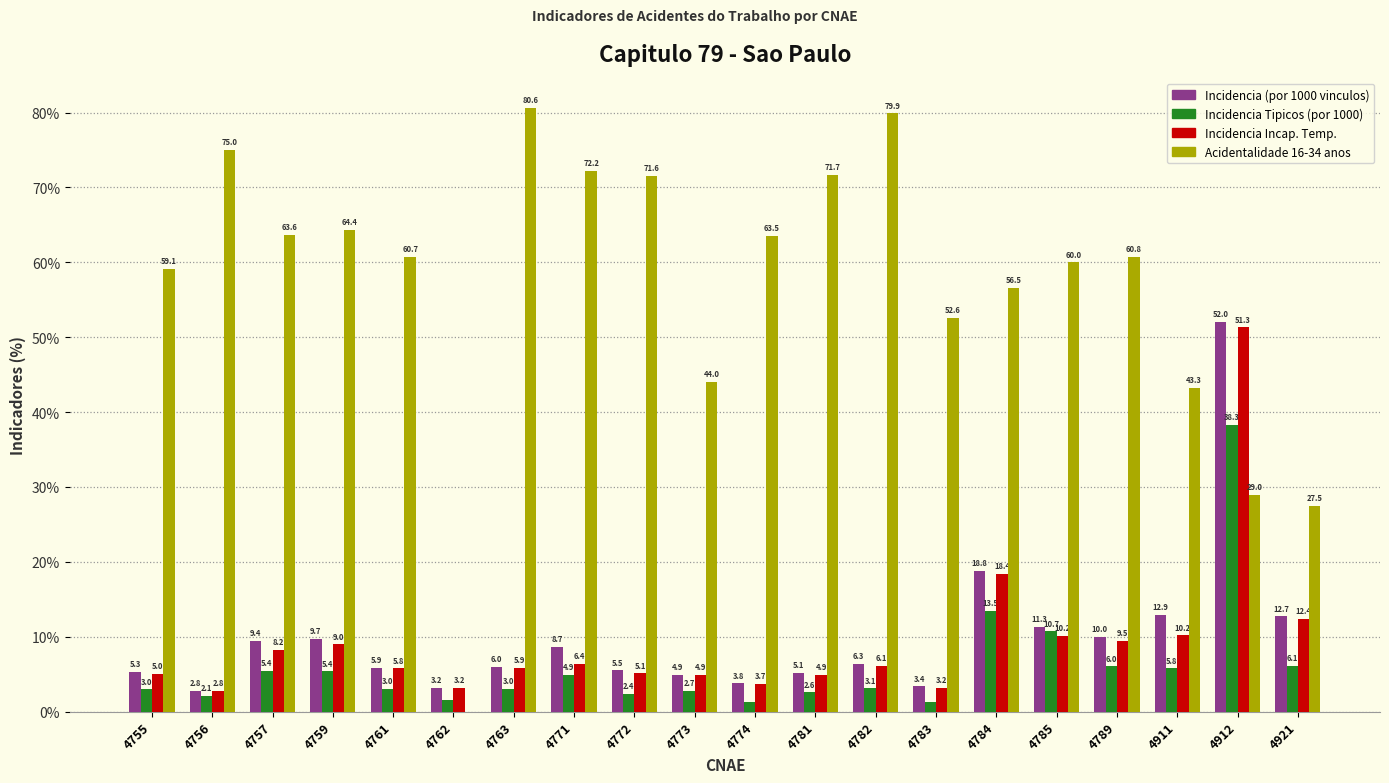

At which label does Incidencia (por 1000 vinculos) first exceed 6?

4757